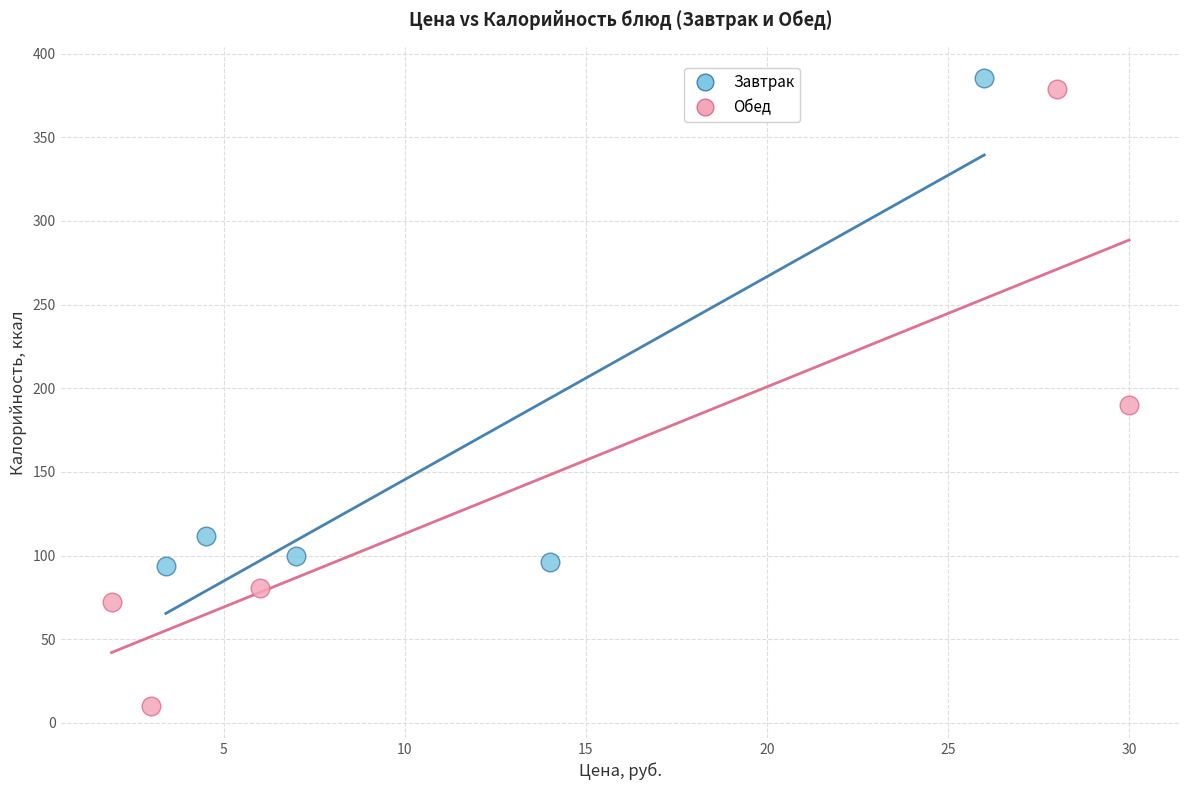

Which series has the largest Y range (max minus min)?

Обед